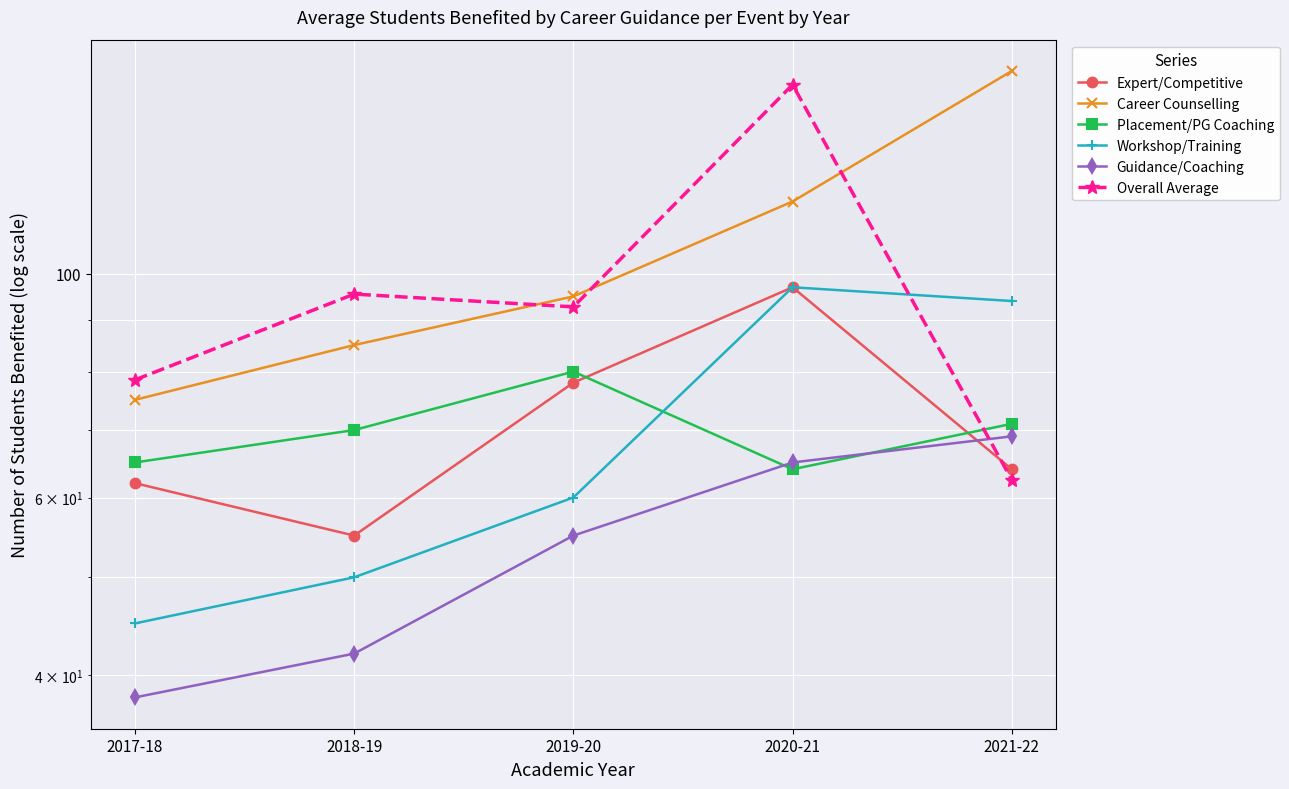

In Expert/Competitive, how many points are higher than both neighbors (excluding endpoints)?

1